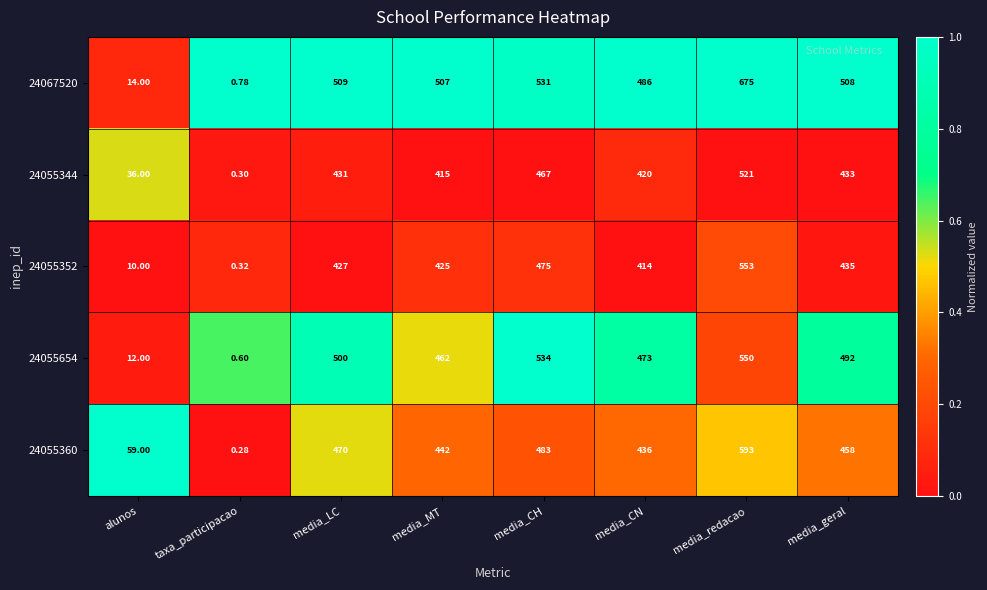

At which label is 24055344 closest to 260?

media_MT